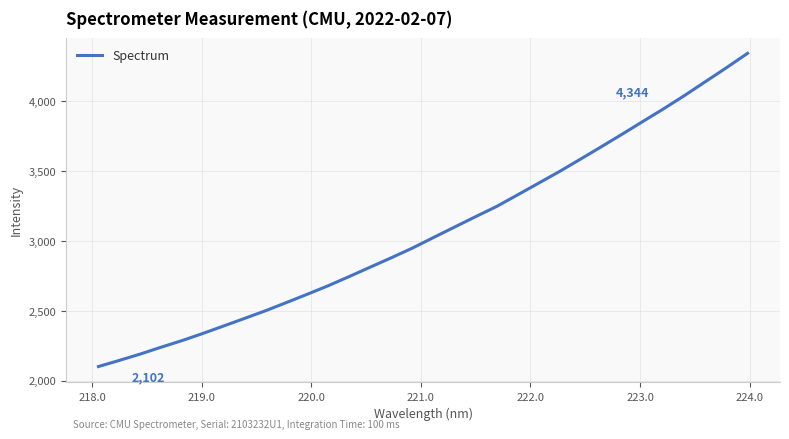

What is the smallest value displayed?

2101.6